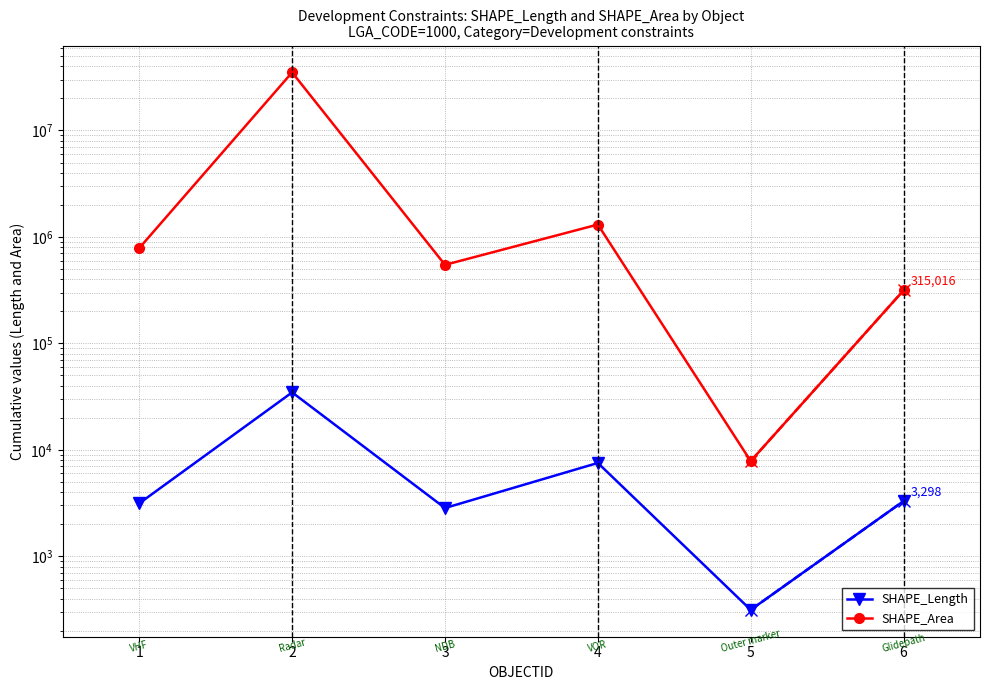

Which category has the lowest value in the SHAPE_Area series?

5